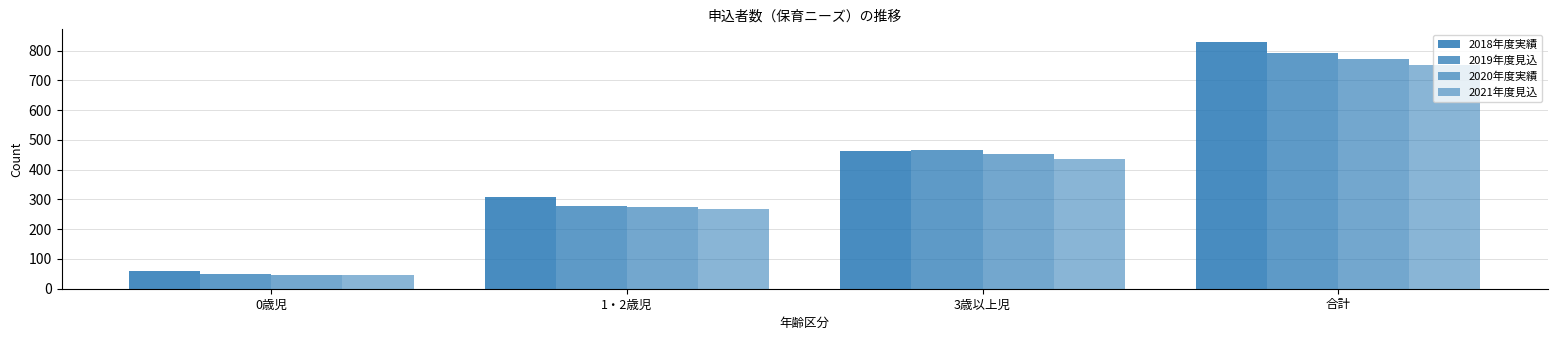

How many data points does each series have?

4